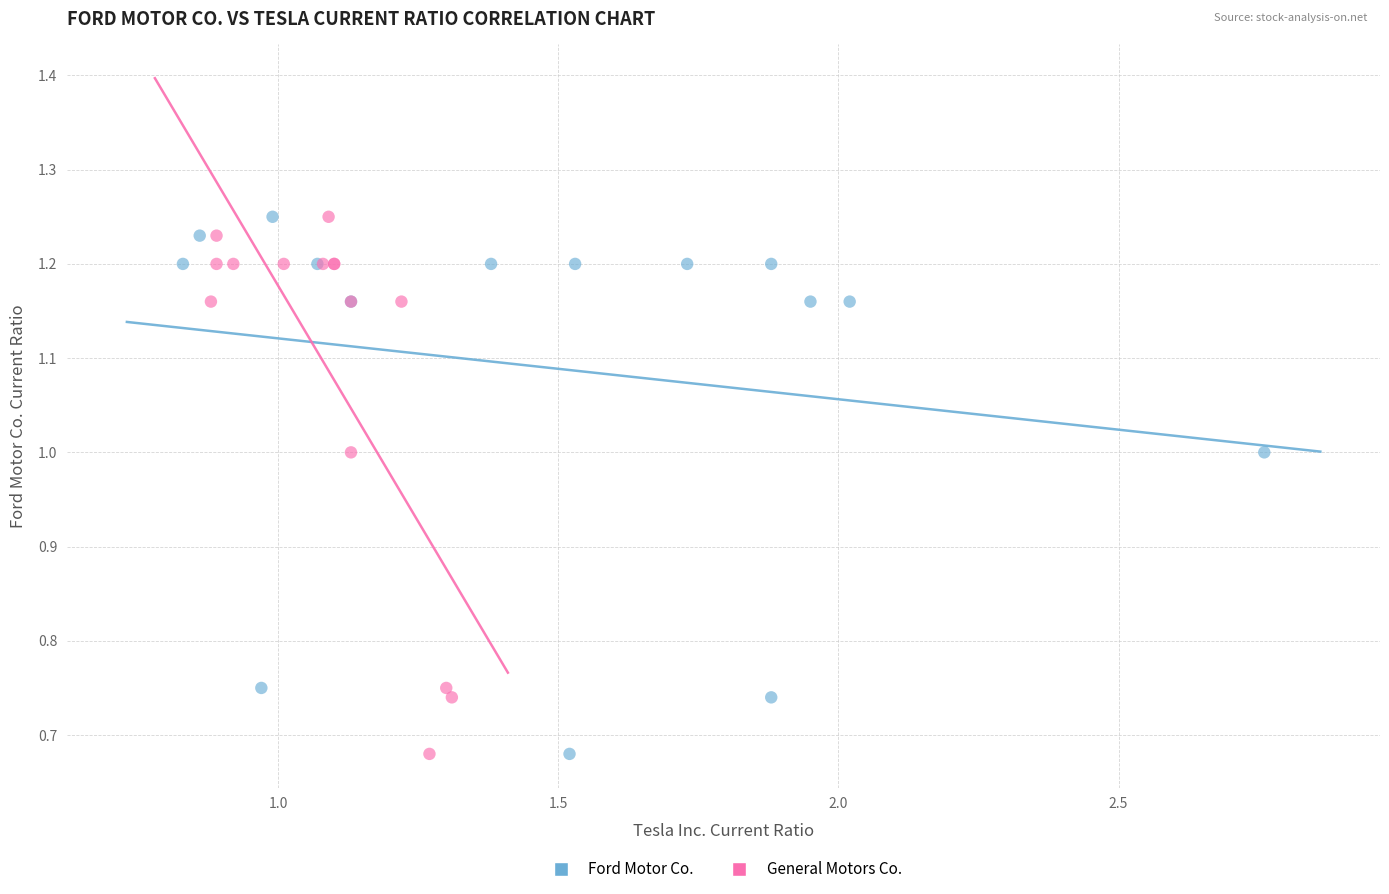

What are all the series names shown in the legend?

Ford Motor Co., General Motors Co.